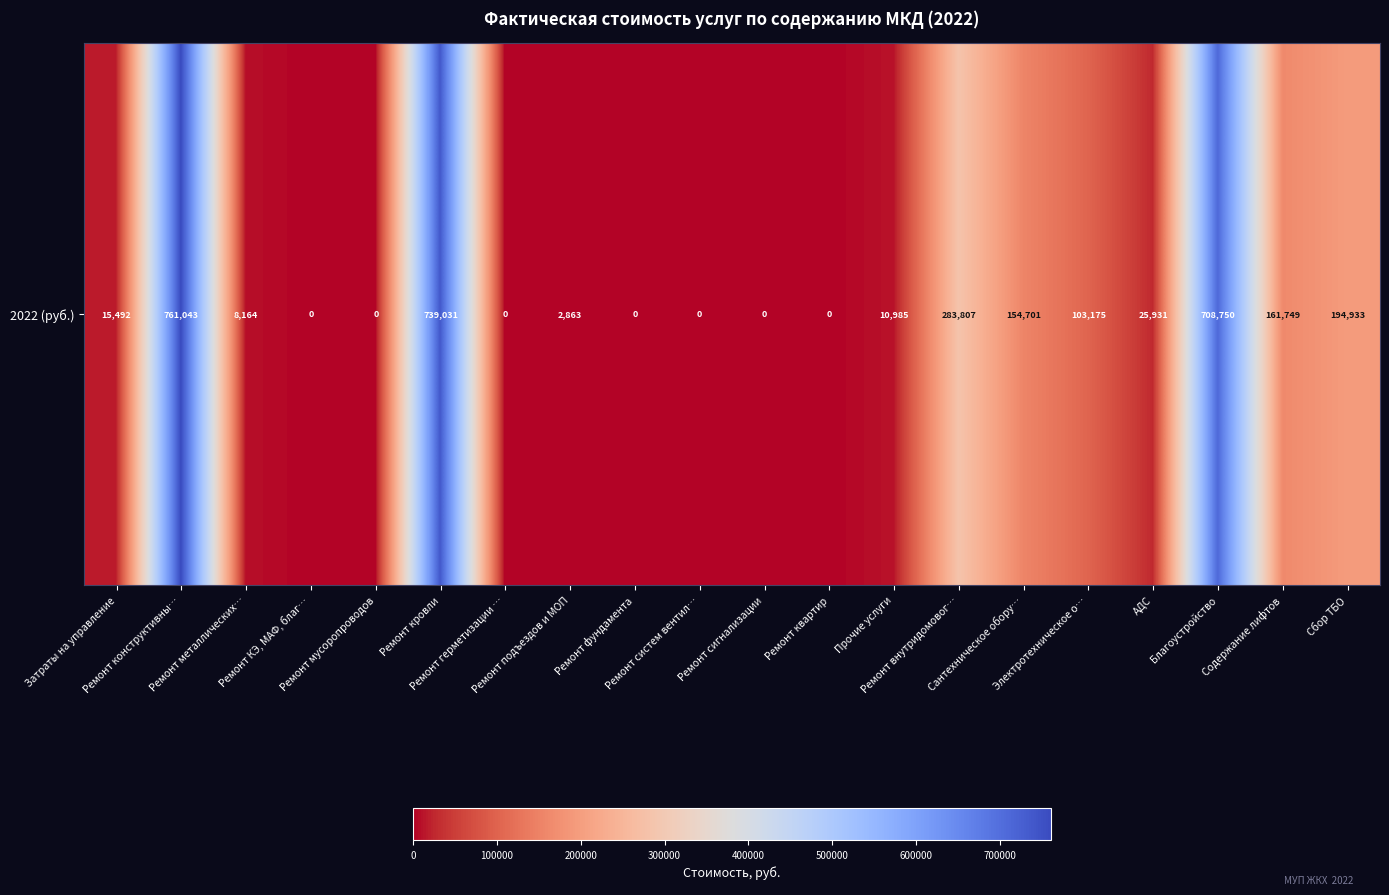

Where does the data first go above 15491?

Затраты на управление